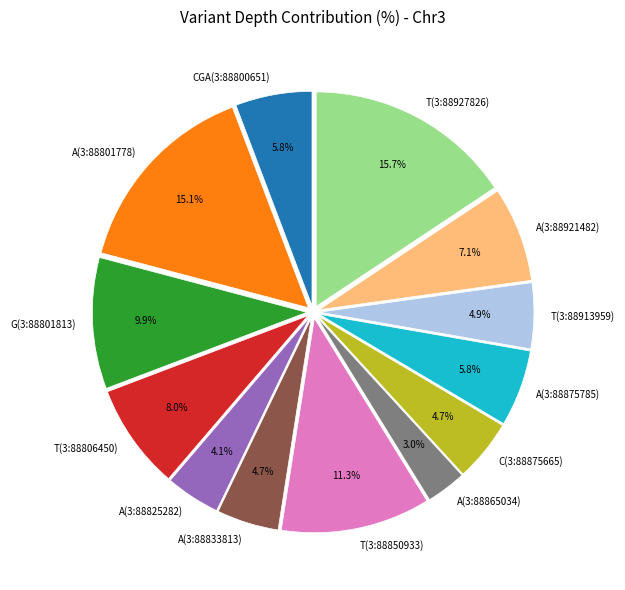

Is the sum of G(3:88801813) and CGA(3:88800651) greater than half?

No